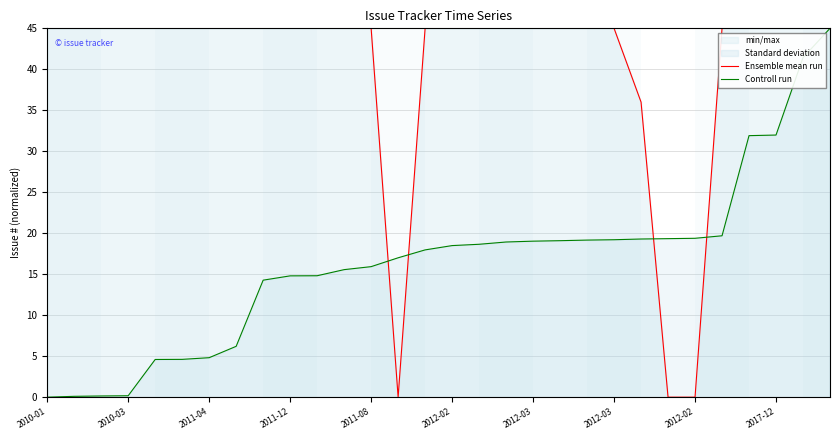

The value of Controll run at 2011-12 is 0.3. True or false?

False